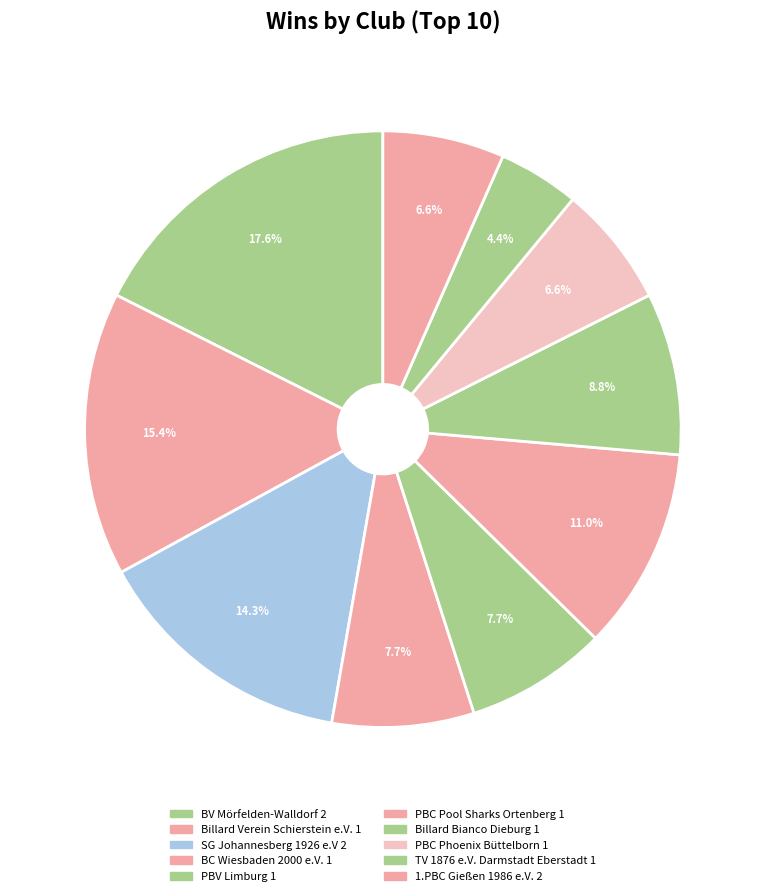

How many slices are in this pie chart?

10